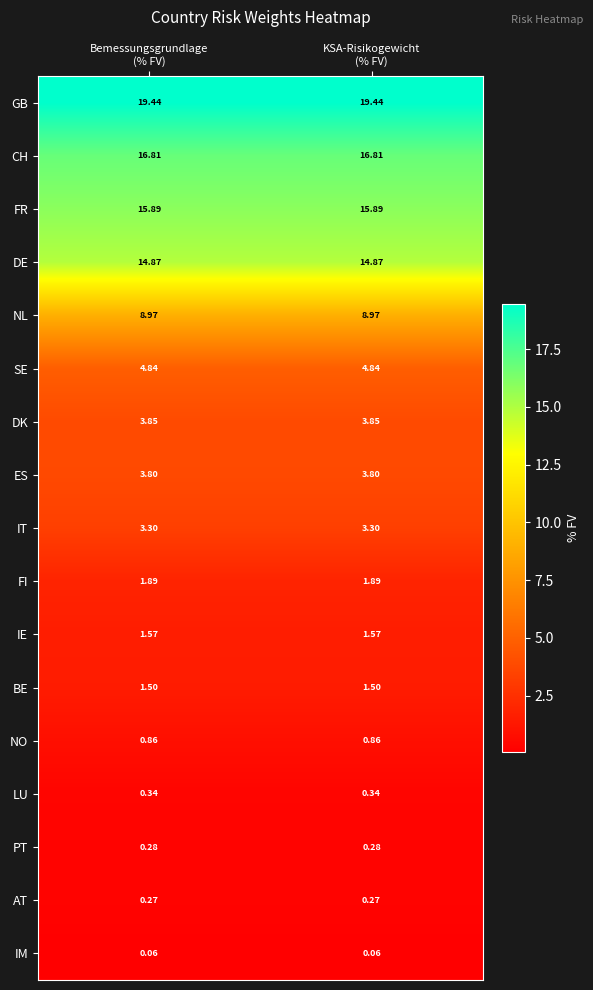

Which series has the largest total across all categories?

GB